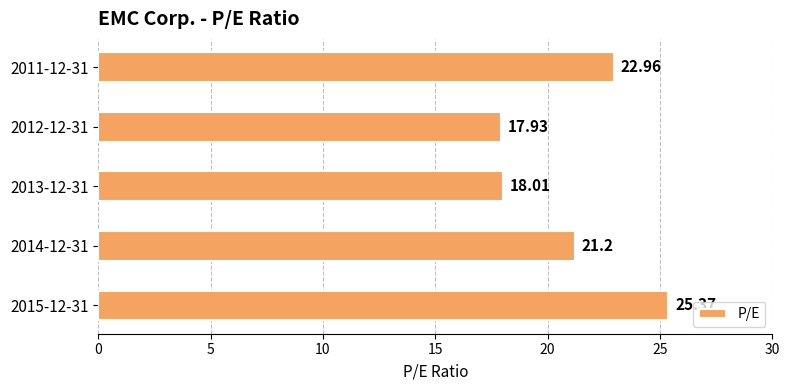

Does the chart contain stacked bars?

No